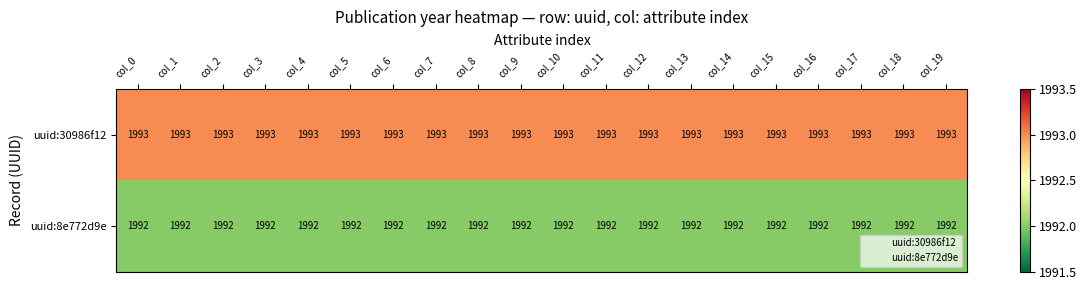

Read the uuid:30986f12 value at col_17.

1993